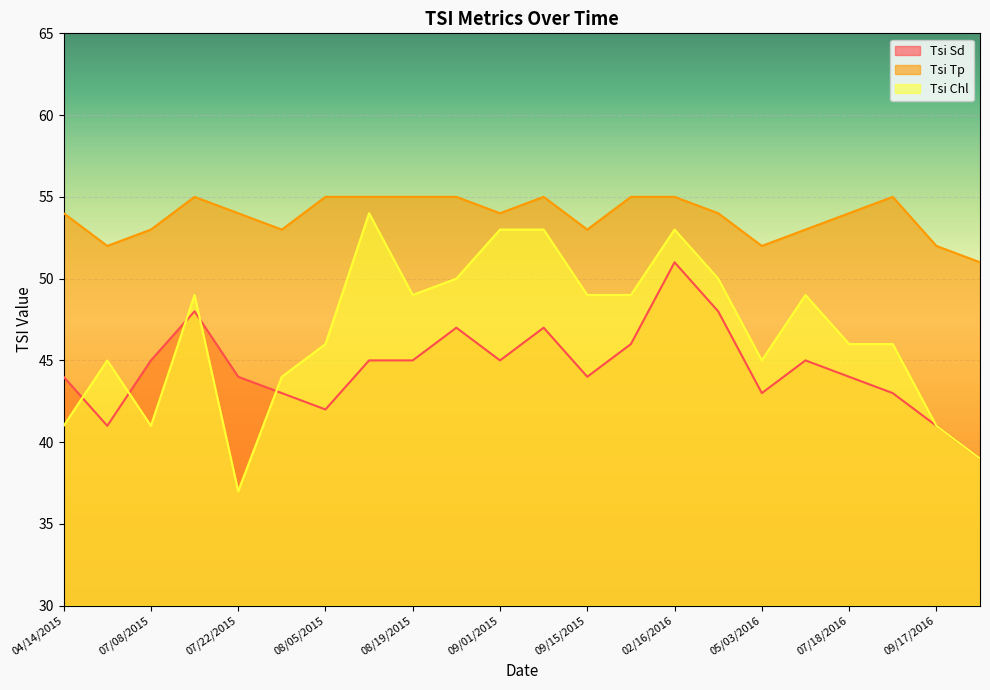

At which category is the sum across all series the highest?

02/16/2016